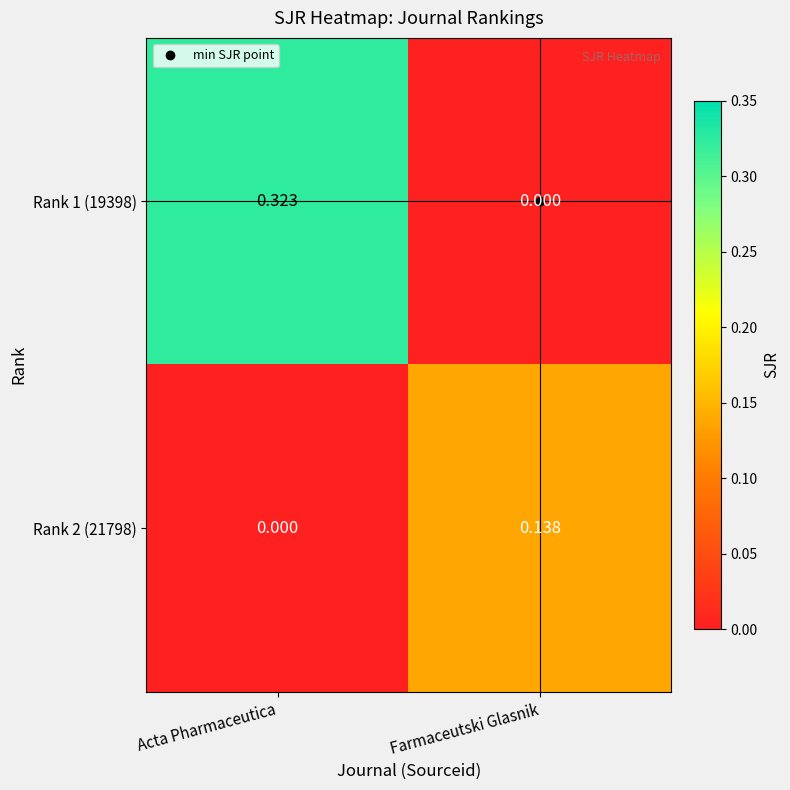

At which label does Rank 1 (19398) reach its minimum?

Farmaceutski Glasnik